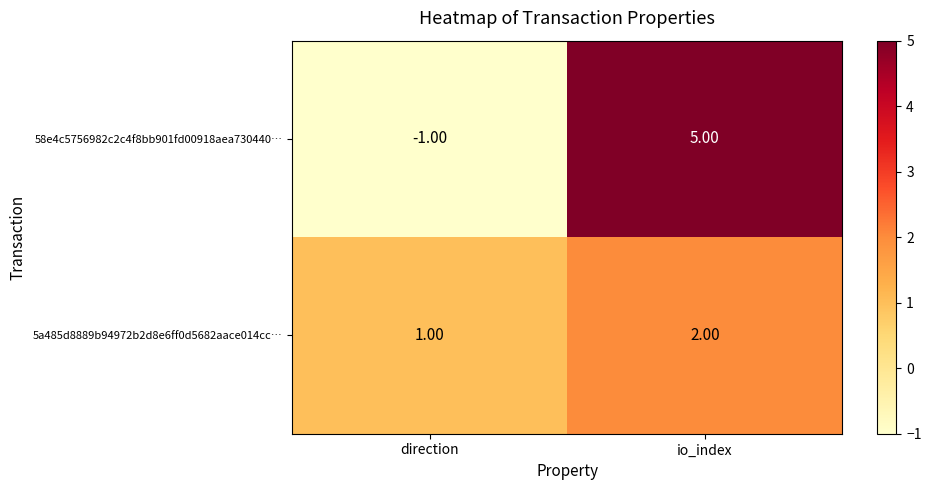

Which series has the largest total across all categories?

58e4c5756982c2c4f8bb901fd00918aea730440…